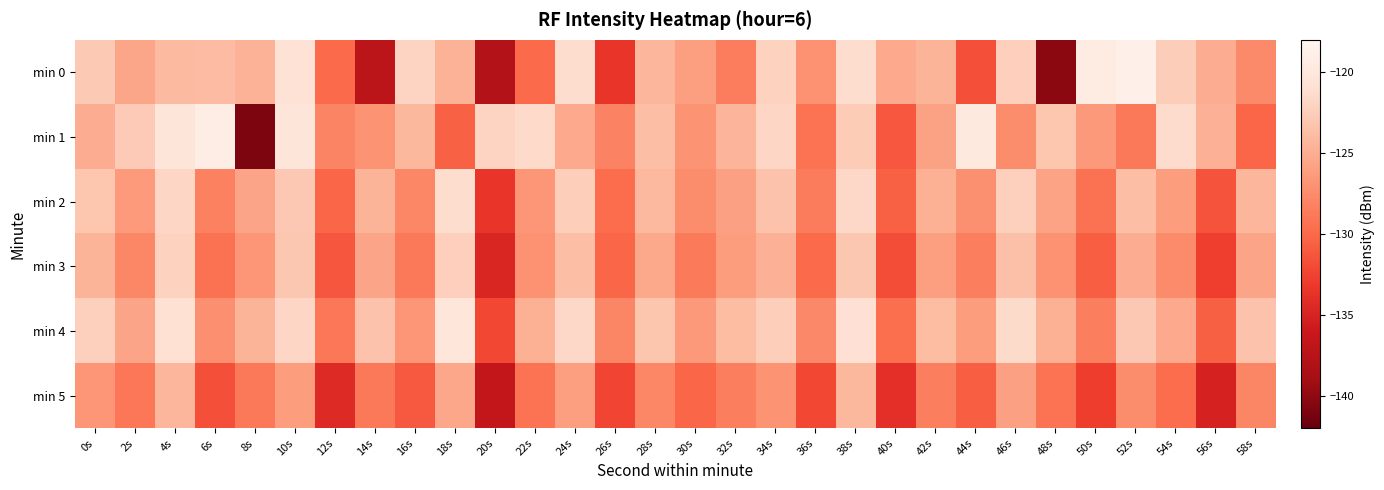

Which label corresponds to the smallest value in the chart?

8s